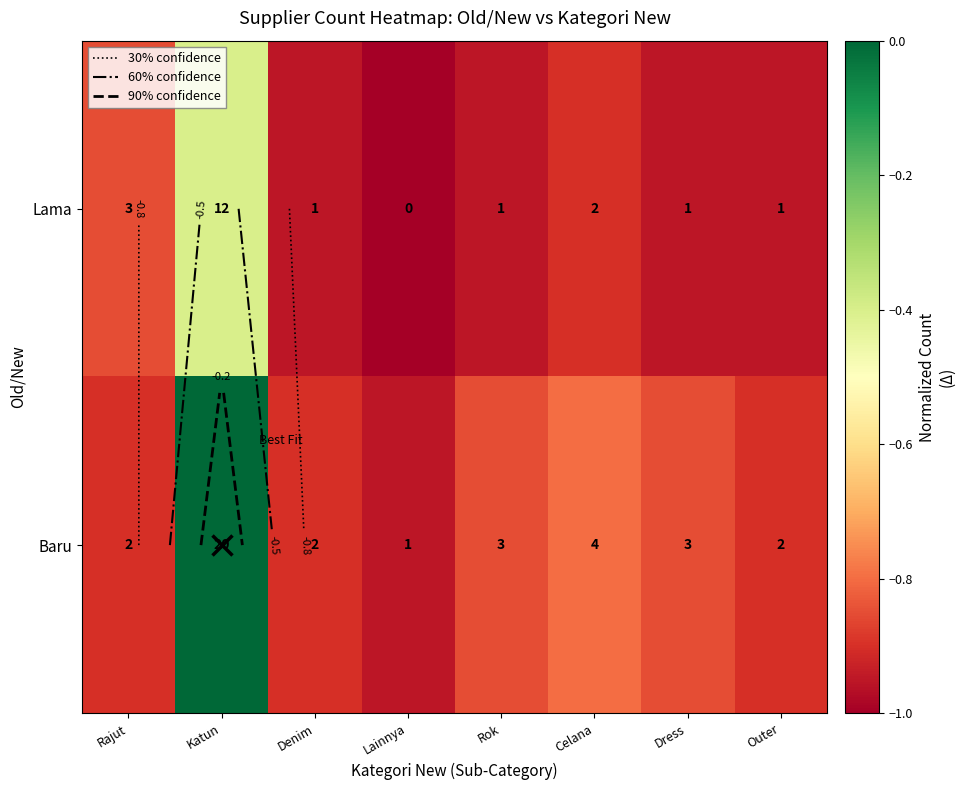

Which has a higher value, Celana or Dress?

Celana